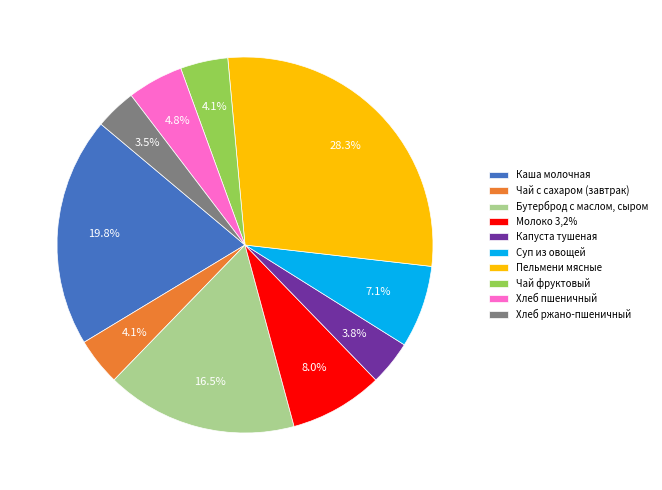

What percentage is NOT represented by Бутерброд с маслом, сыром?

83.5%